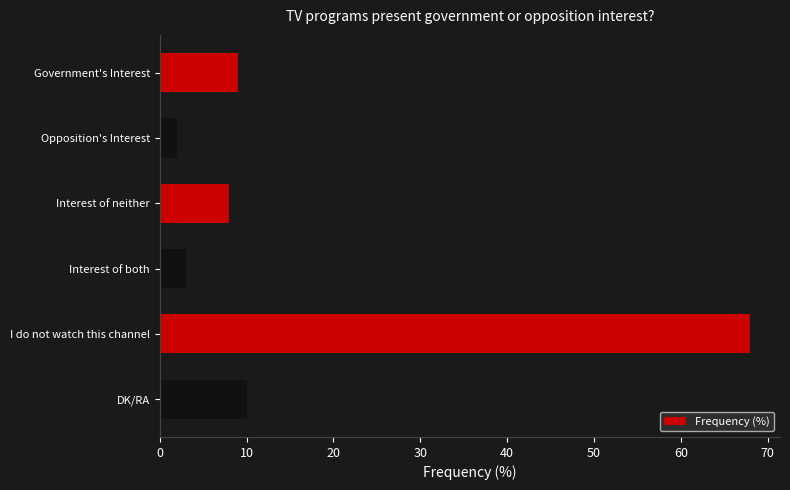

Reading top to bottom, what are all the values shown in this chart?

Government's Interest=9	Opposition's Interest=2	Interest of neither=8	Interest of both=3	I do not watch this channel=68	DK/RA=10